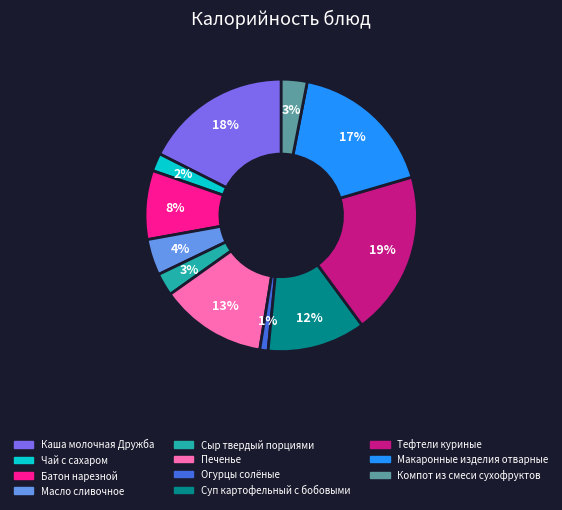

Combined, do Каша молочная Дружба and Тефтели куриные account for over 50%?

No